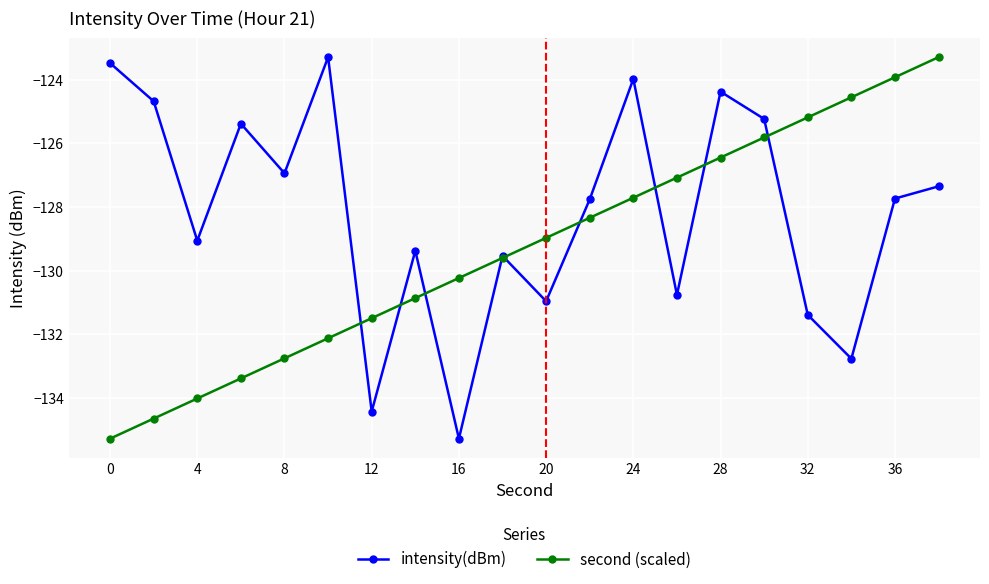

Count the number of categories in the chart.

20